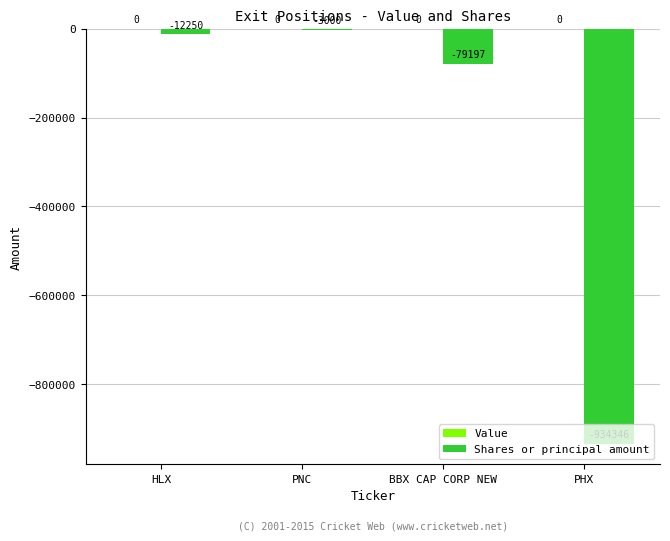

Is it true that the value at BBX CAP CORP NEW is -16292?

False